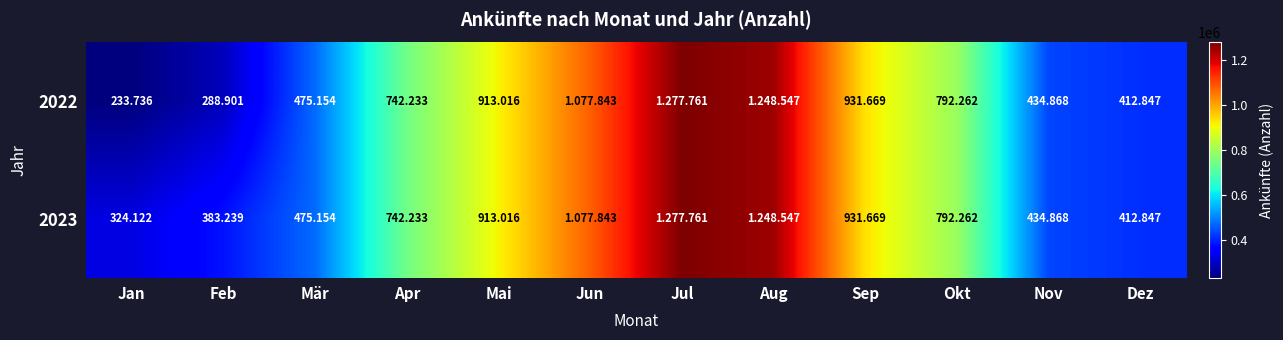

Between Jan and Okt, which series saw the biggest shift?

2022